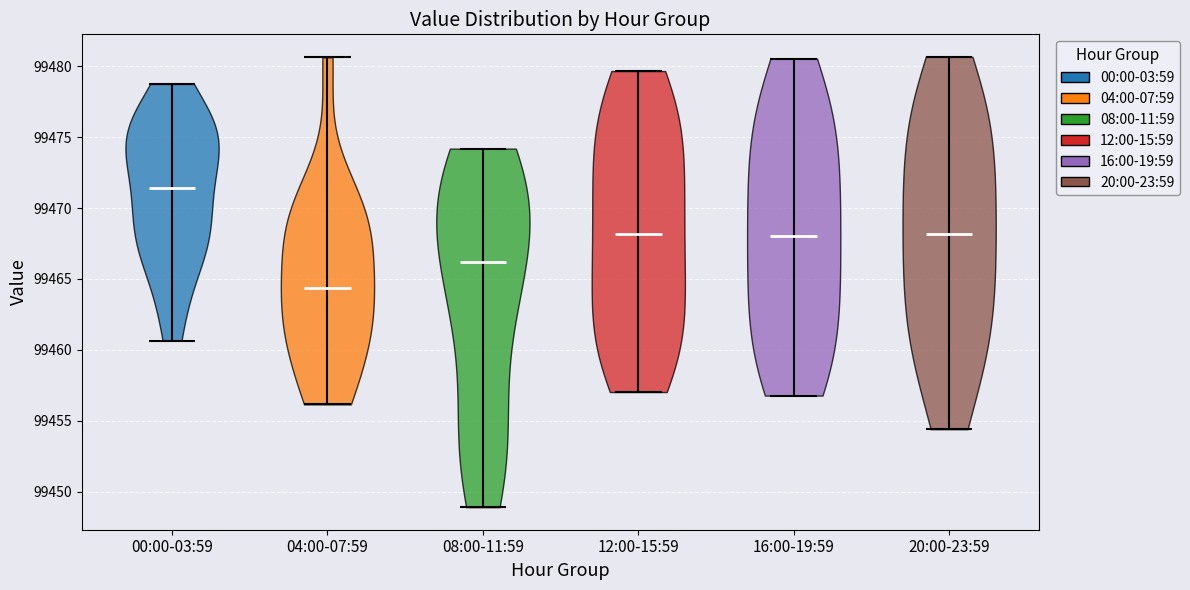

Reading left to right, read every violin against the y-axis: where its median line is, and the lowest and highest points it reaches. The values are not printed on the chart, so give them approximately, as read against the axis.

00:00-03:59: median line 99471.5, lowest point 99460.5, highest point 99479.0
04:00-07:59: median line 99464.5, lowest point 99456.0, highest point 99480.5
08:00-11:59: median line 99466.0, lowest point 99449.0, highest point 99474.0
12:00-15:59: median line 99468.0, lowest point 99457.0, highest point 99479.5
16:00-19:59: median line 99468.0, lowest point 99457.0, highest point 99480.5
20:00-23:59: median line 99468.0, lowest point 99454.5, highest point 99480.5